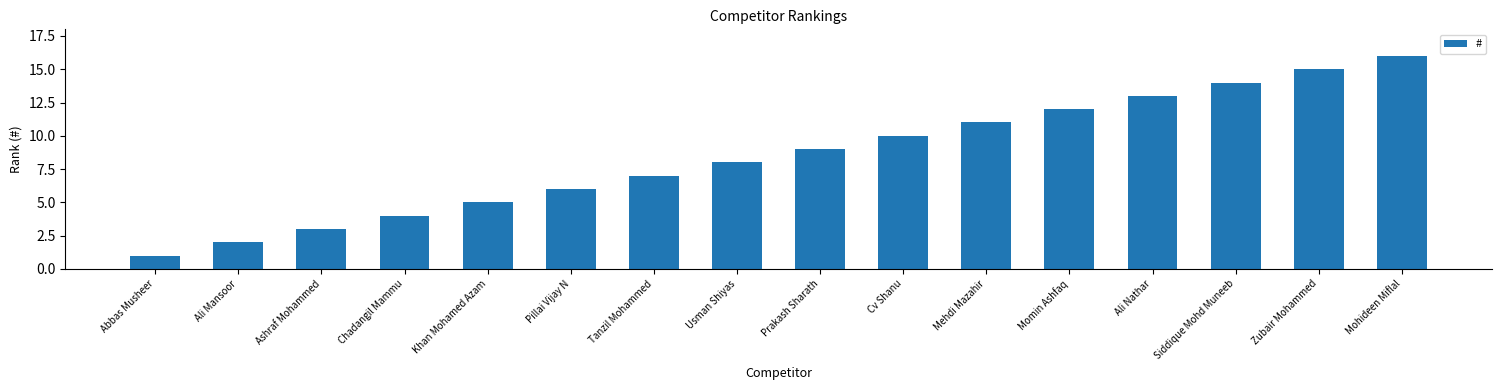

How many bars are there in total?

16